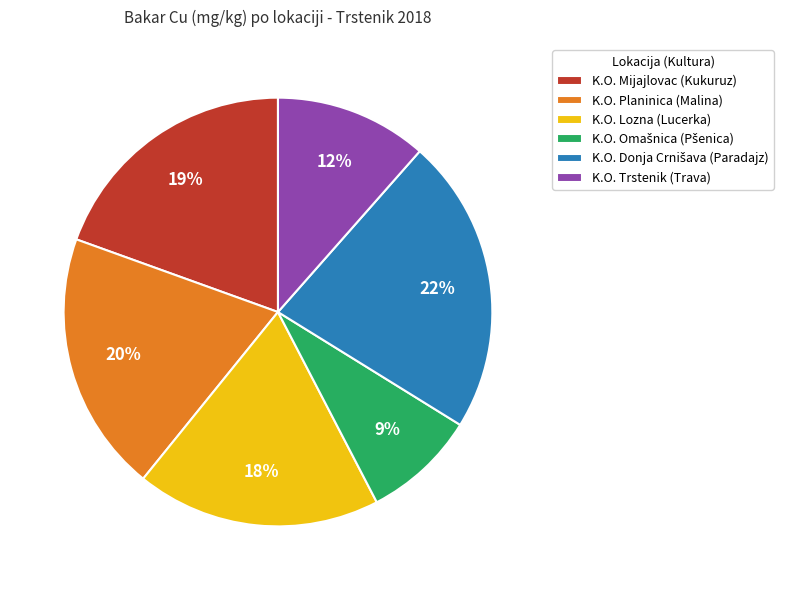

Combined, do K.O. Planinica (Malina) and K.O. Trstenik (Trava) account for over 50%?

No